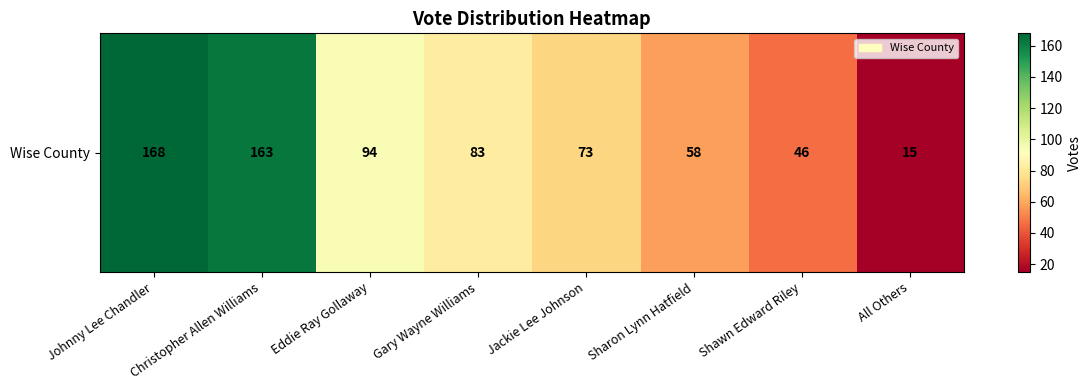

What is the difference between the maximum and second lowest values?

122